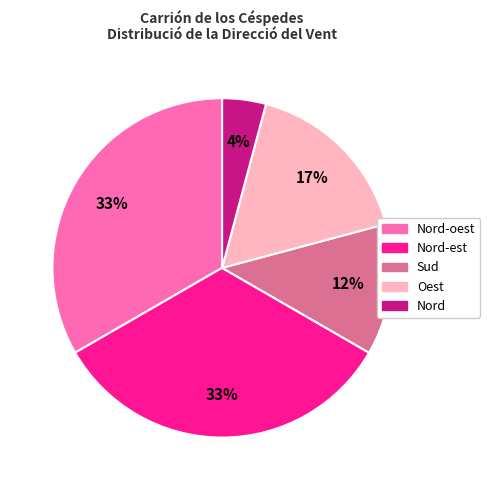

To the nearest percent, what is the difference between the largest and smallest slice percentages?

29%